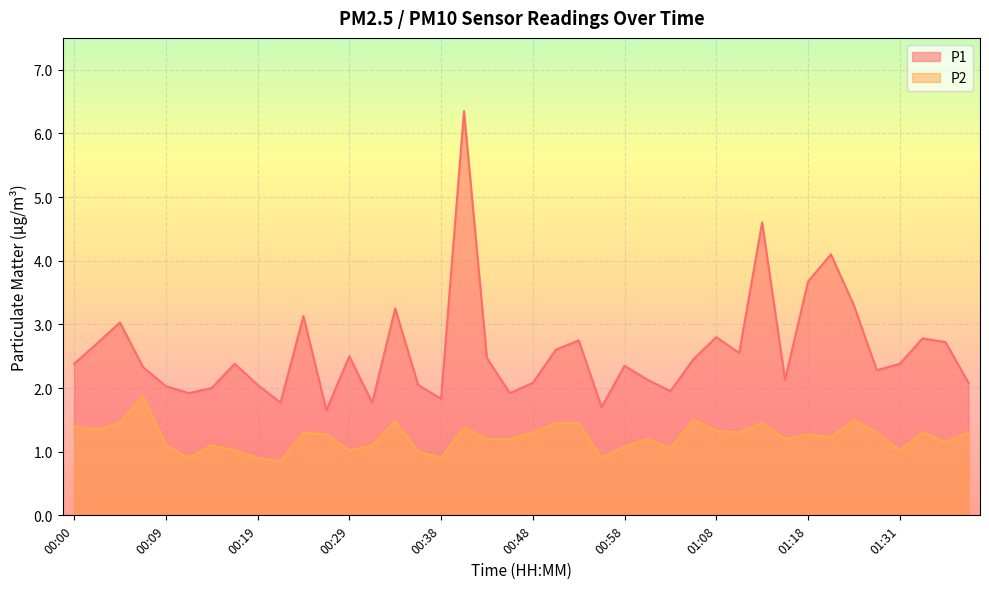

In P2, how many points are higher than both neighbors (excluding endpoints)?

11